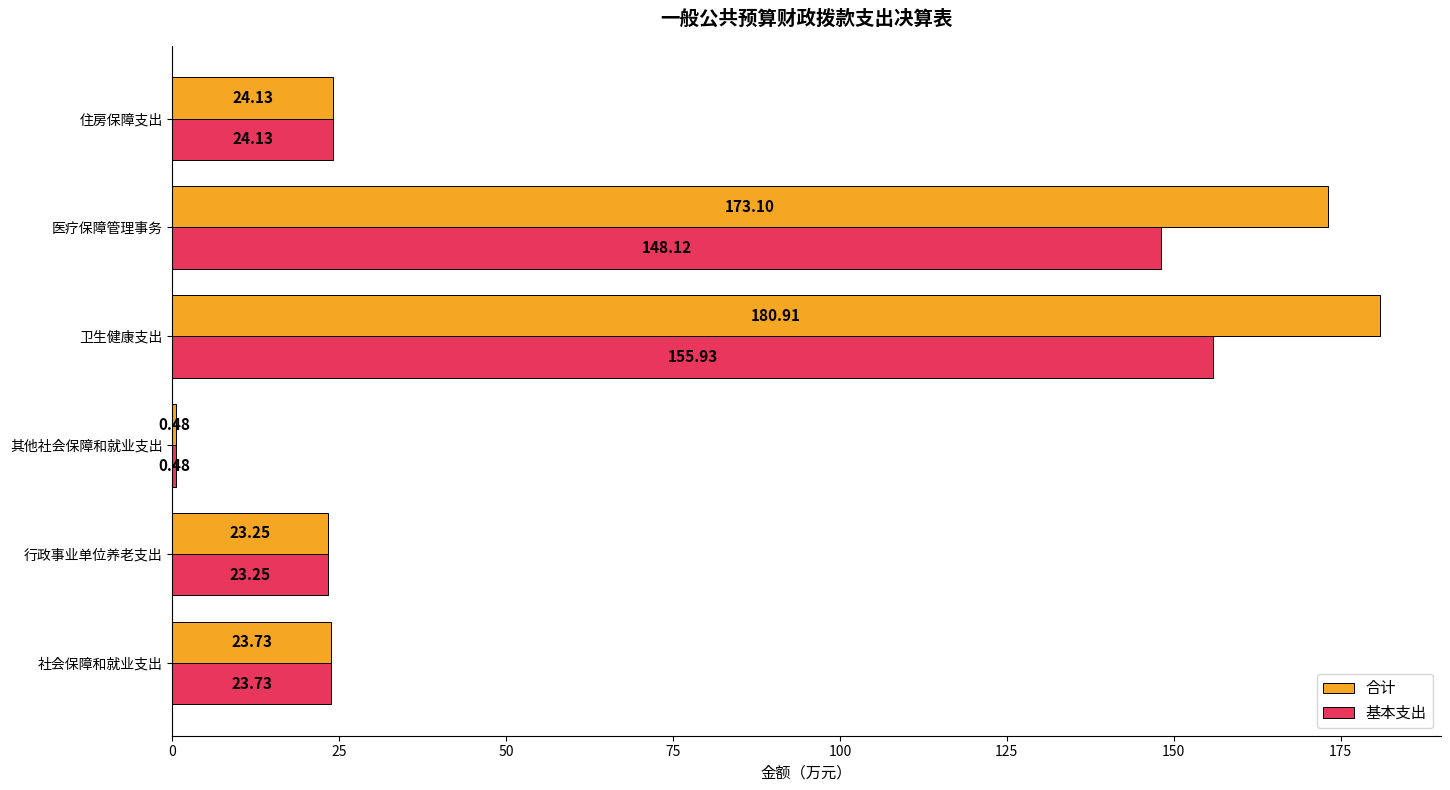

What is the sum of the 基本支出 values at 行政事业单位养老支出 and 医疗保障管理事务?

171.4